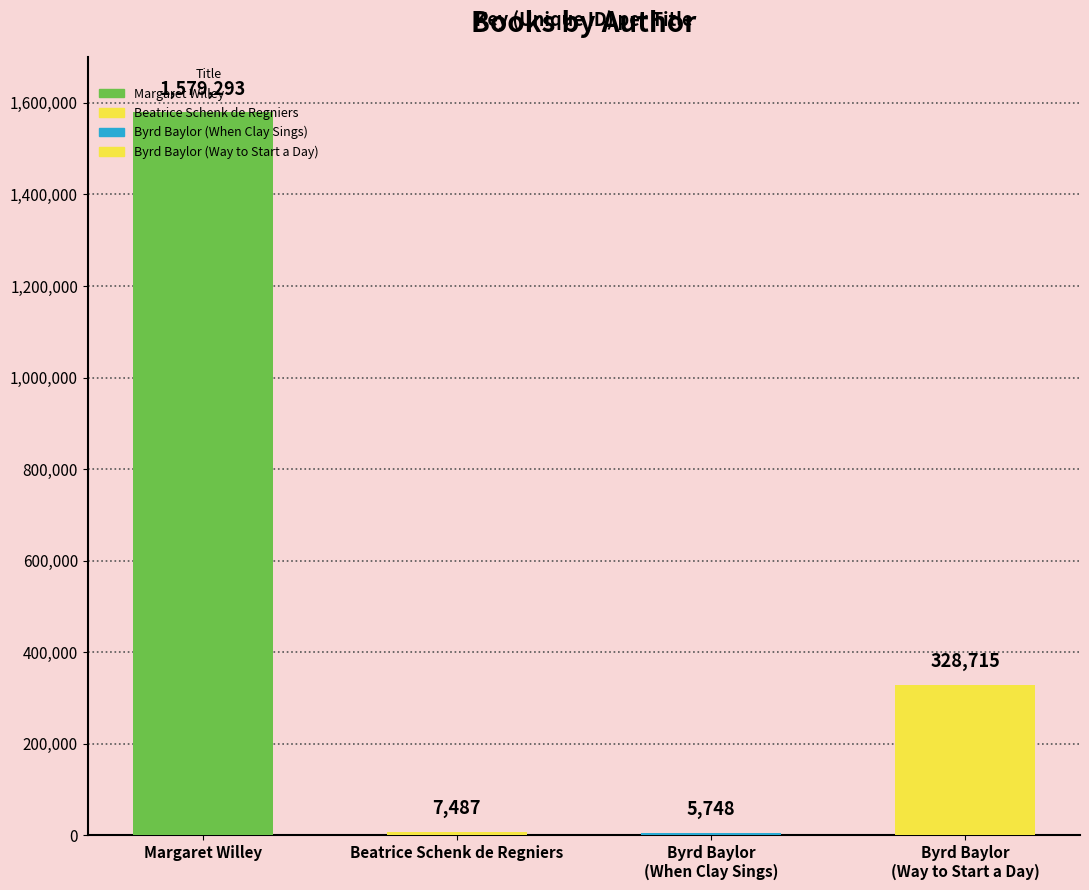

How many bars are there in total?

4